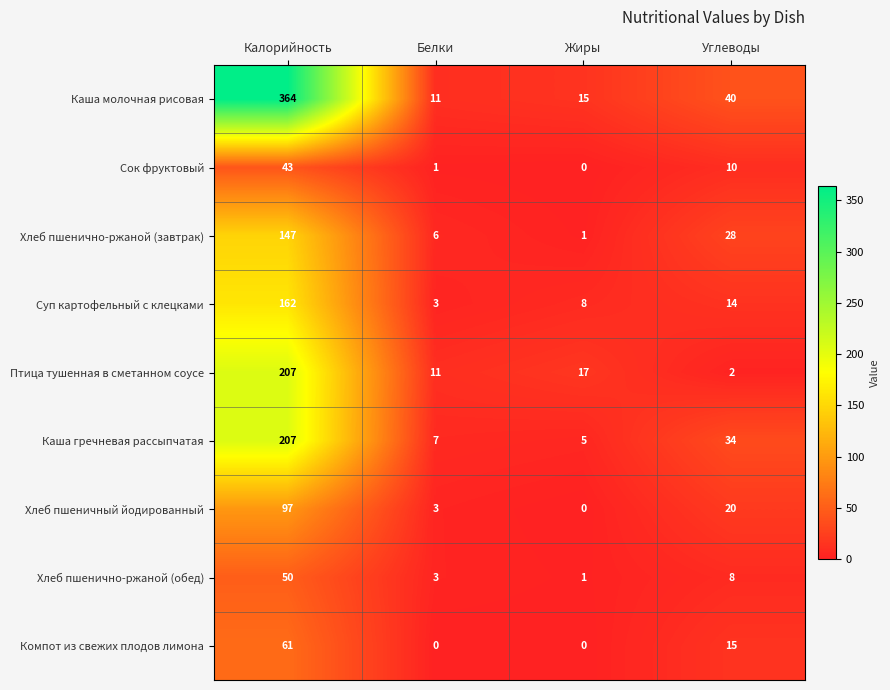

The Хлеб пшеничный йодированный series shows 97 at Калорийность. True or false?

True